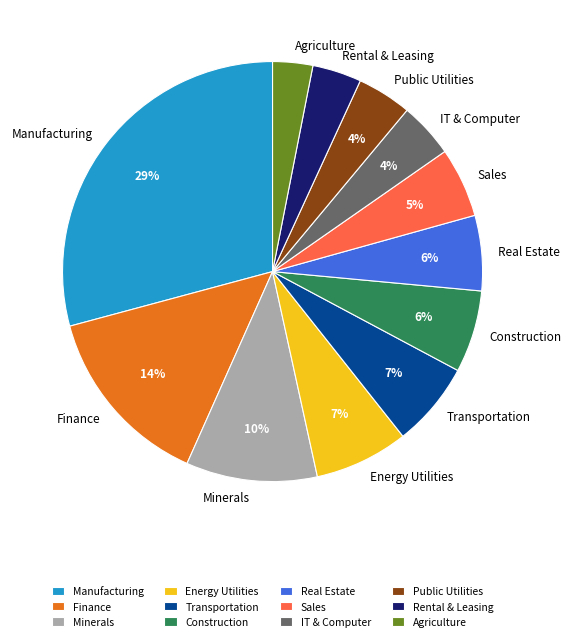

Does any single category account for the majority?

No